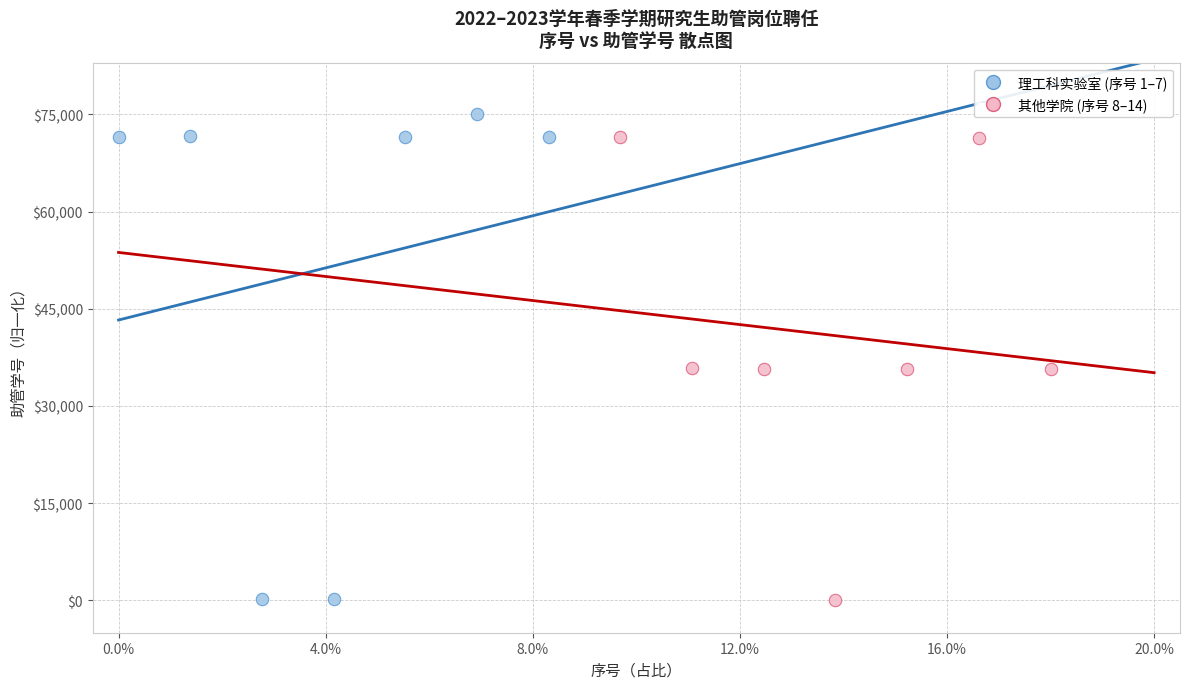

Which series contains the highest Y value?

理工科实验室 (序号 1–7)